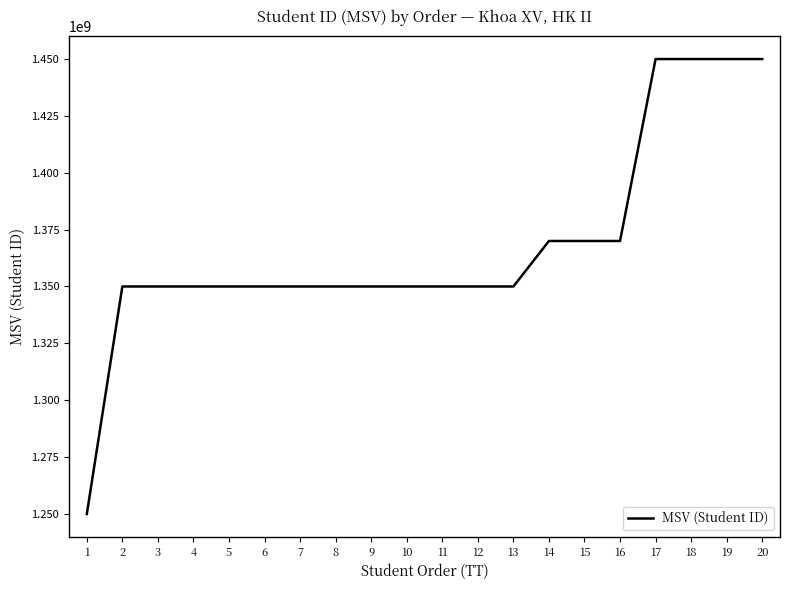

What is the average value?

1368000165